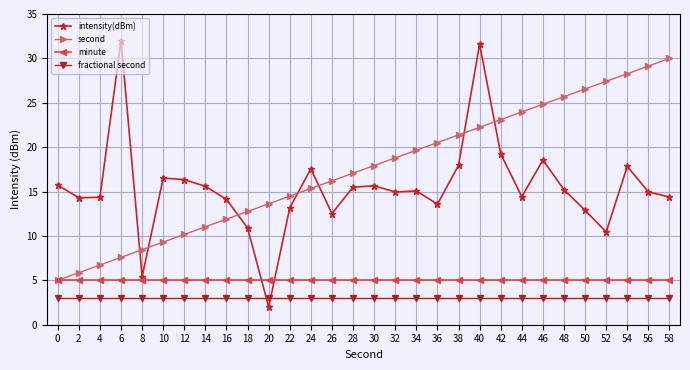

Is the value of intensity(dBm) at 28 greater than the value of second at 46?

No